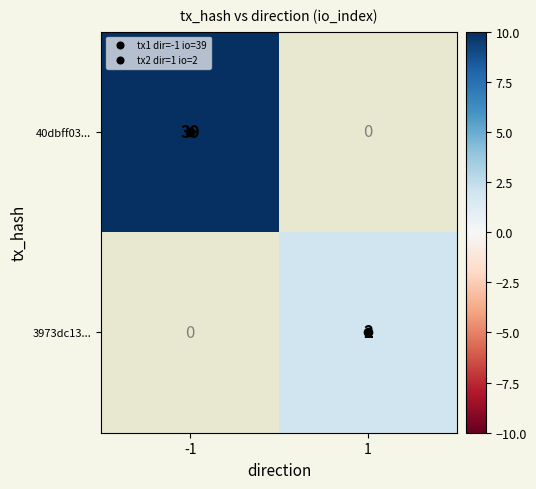

What is the approximate value of 3973dc13... at 1?

2.0